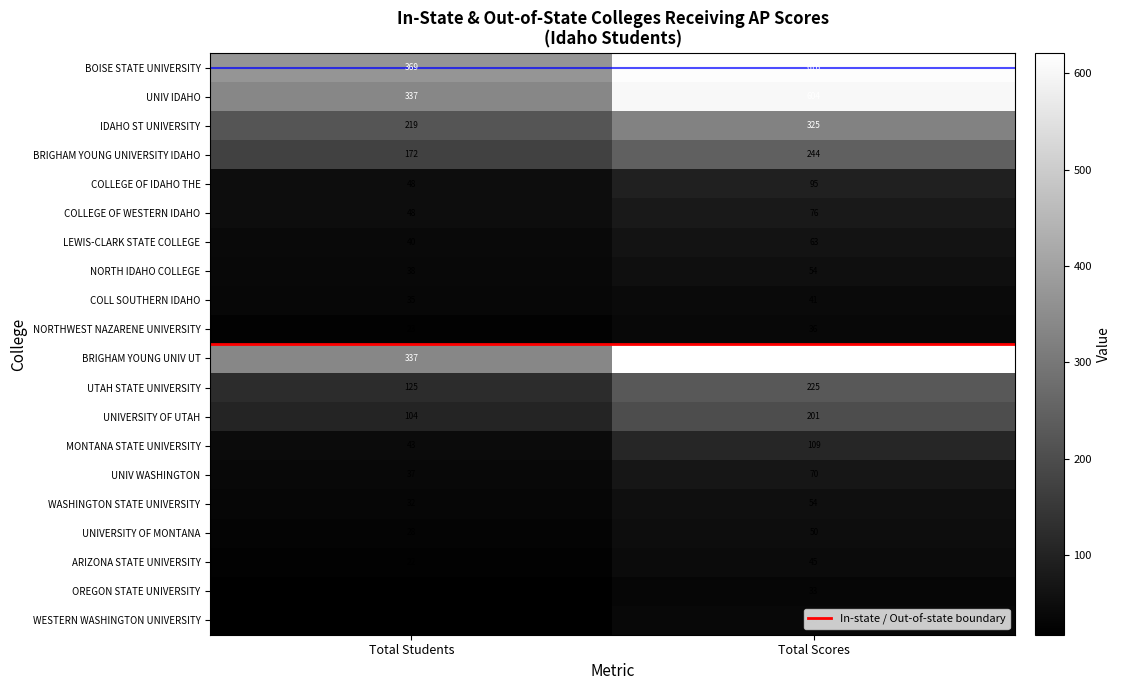

What is the difference between the UNIVERSITY OF UTAH values at Total Scores and Total Students?

97